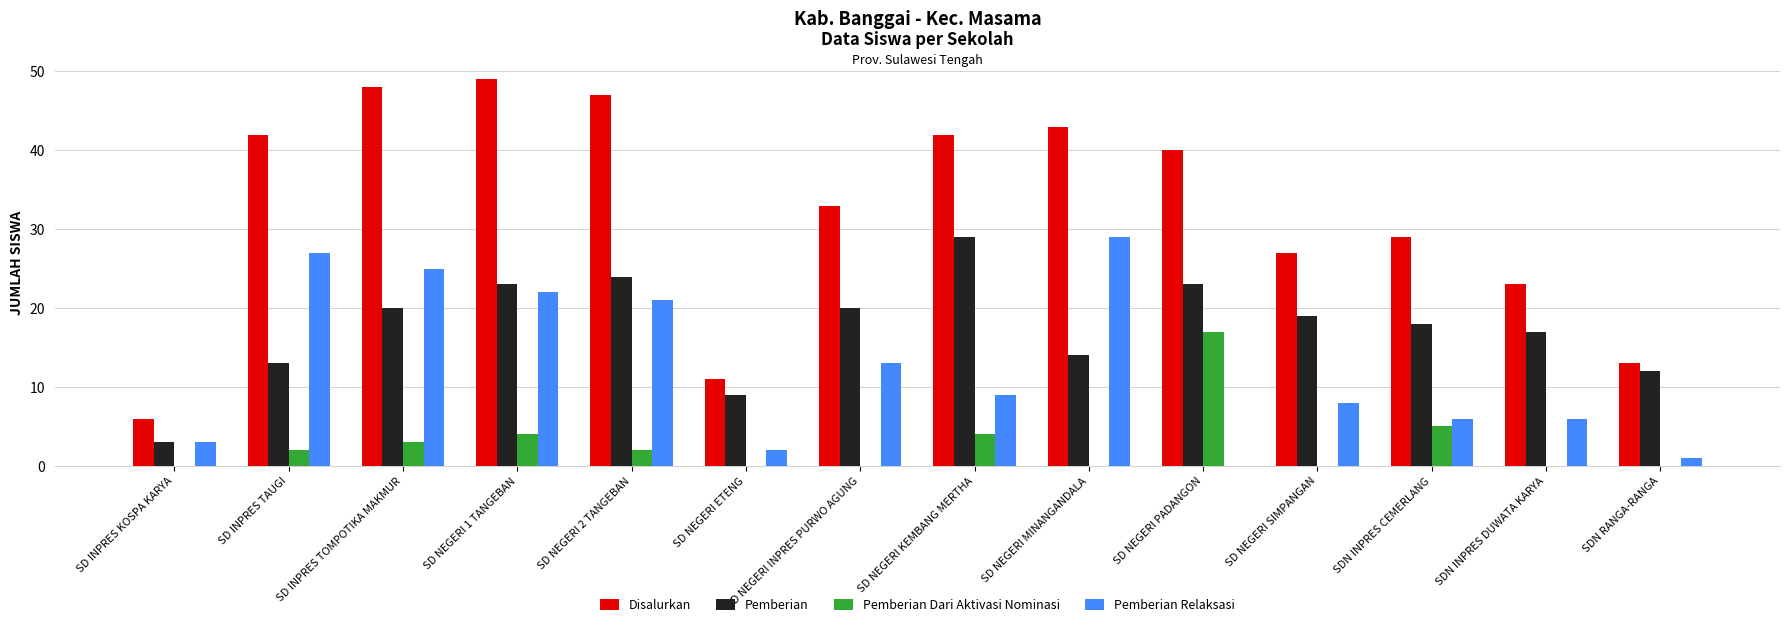

Are the bars grouped side by side (vs. stacked)?

Yes